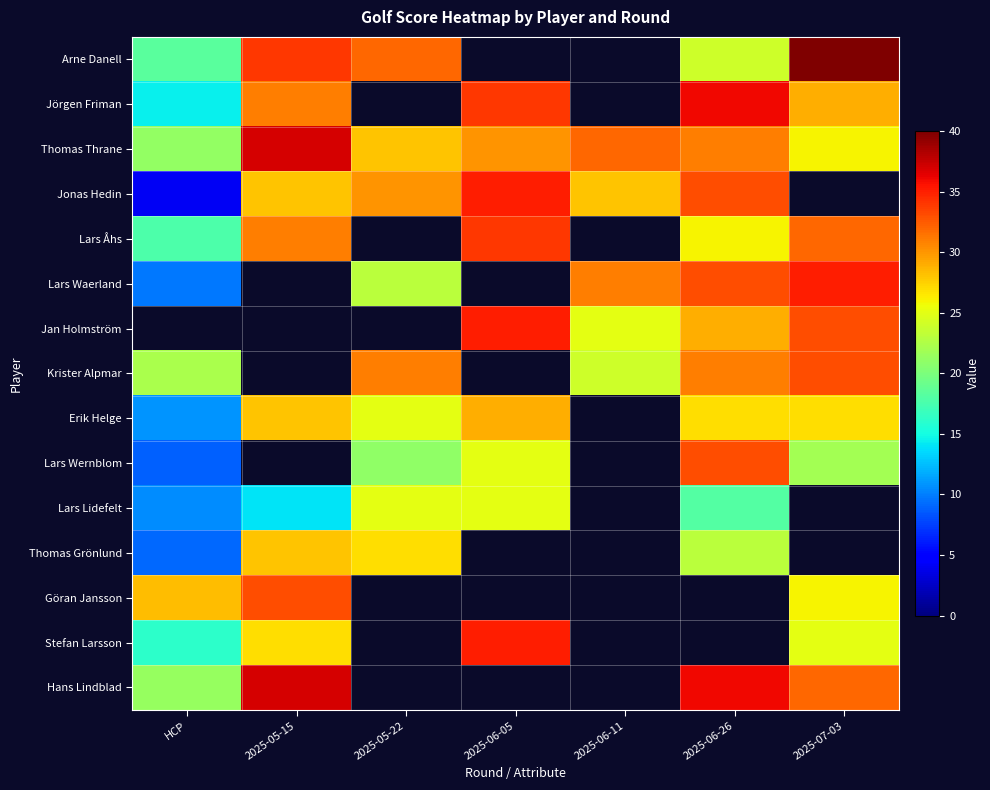

At which label does Hans Lindblad reach its minimum?

HCP